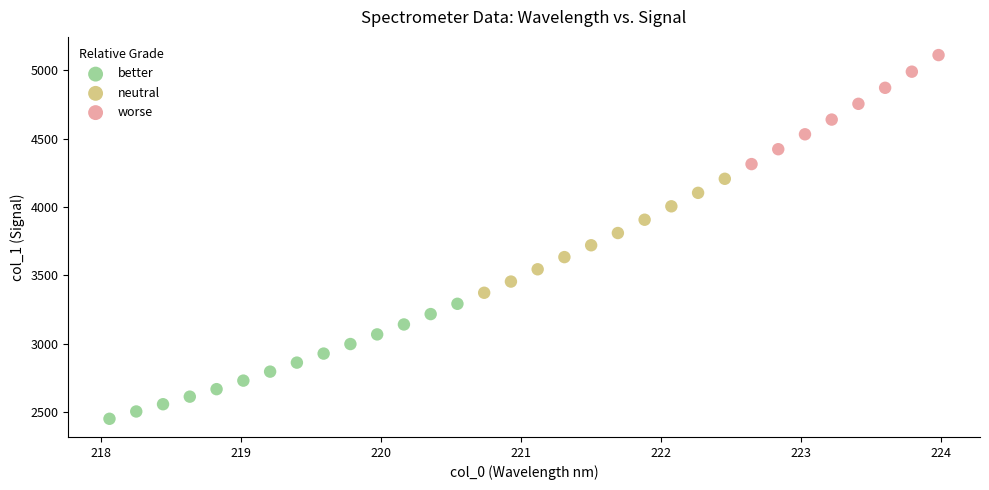

What are all the series names shown in the legend?

better, neutral, worse